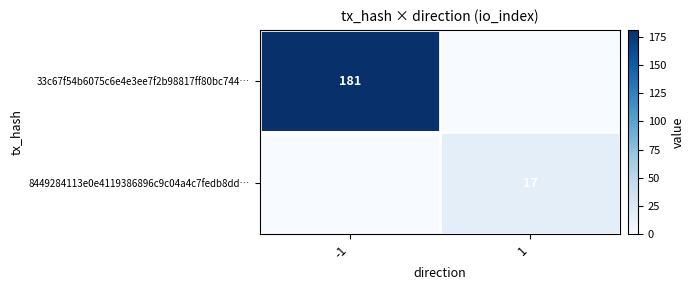

Which series has the largest range (max minus min)?

33c67f54b6075c6e4e3ee7f2b98817ff80bc744…